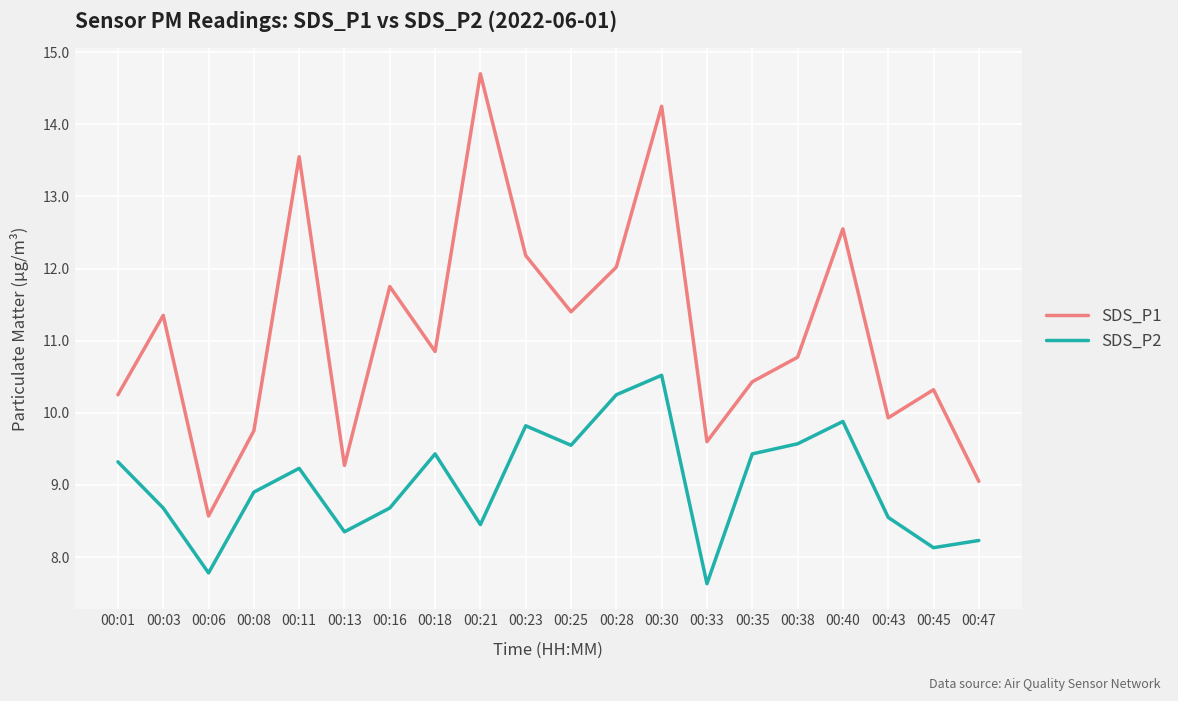

Where is the first local minimum for SDS_P2?

00:06